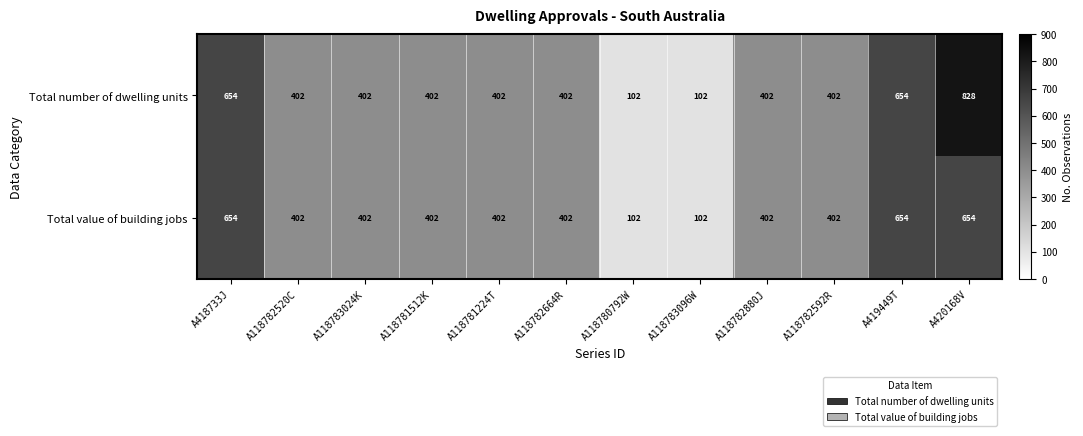

The value of Total value of building jobs at A118782592R is 231. True or false?

False